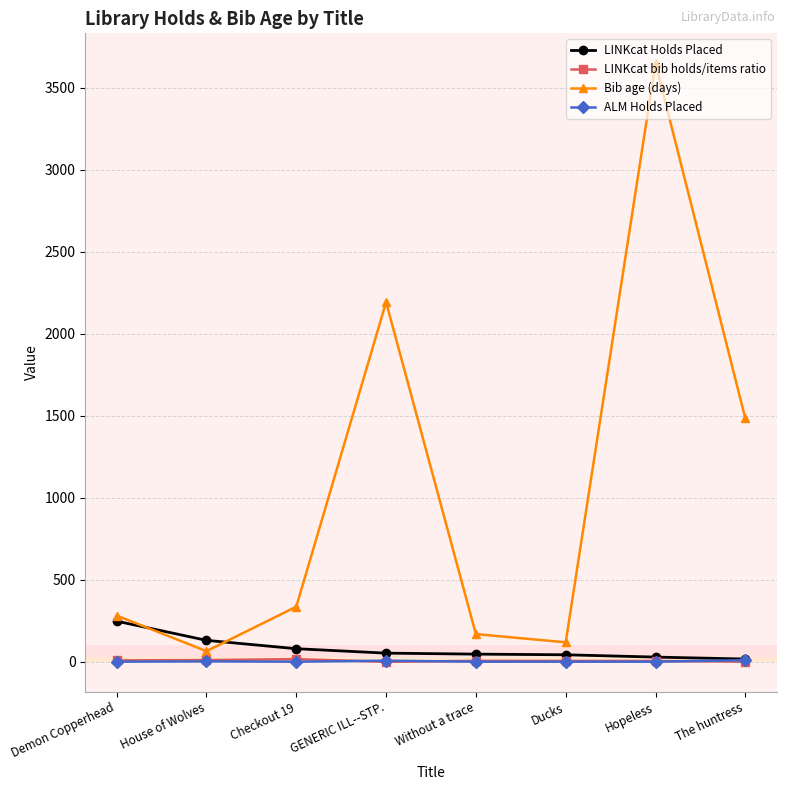

Which series has the largest range (max minus min)?

Bib age (days)